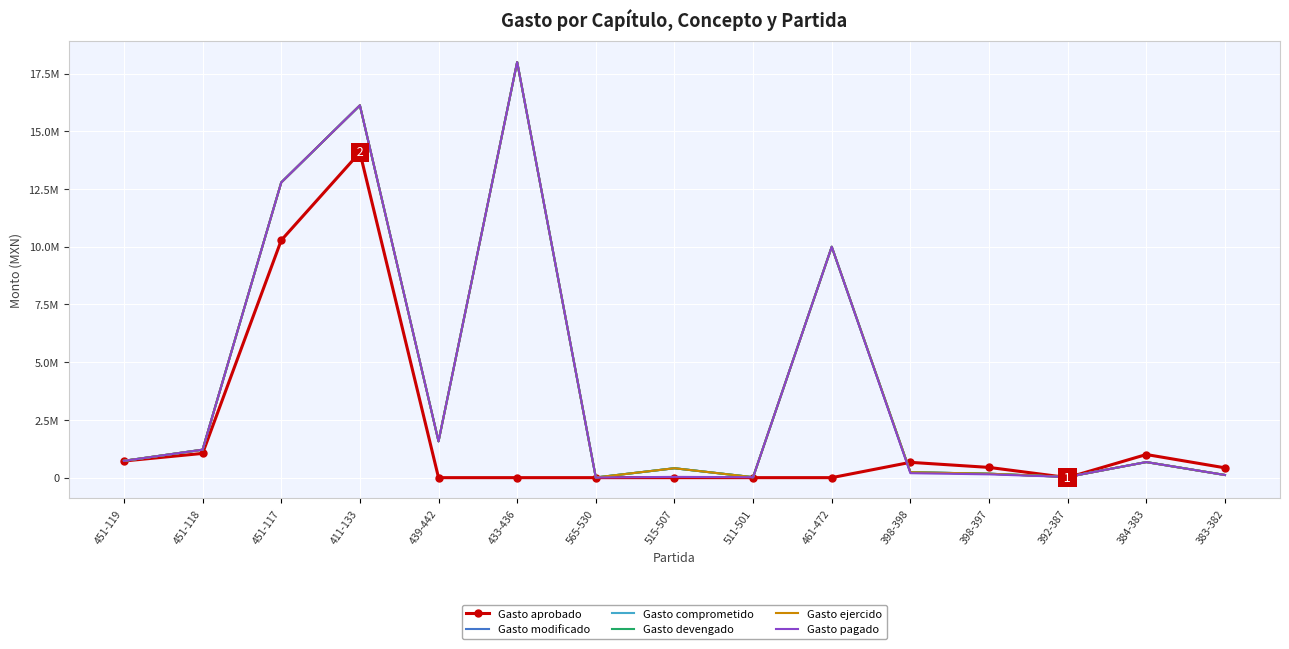

What is the minimum value for Gasto devengado?

6667.3